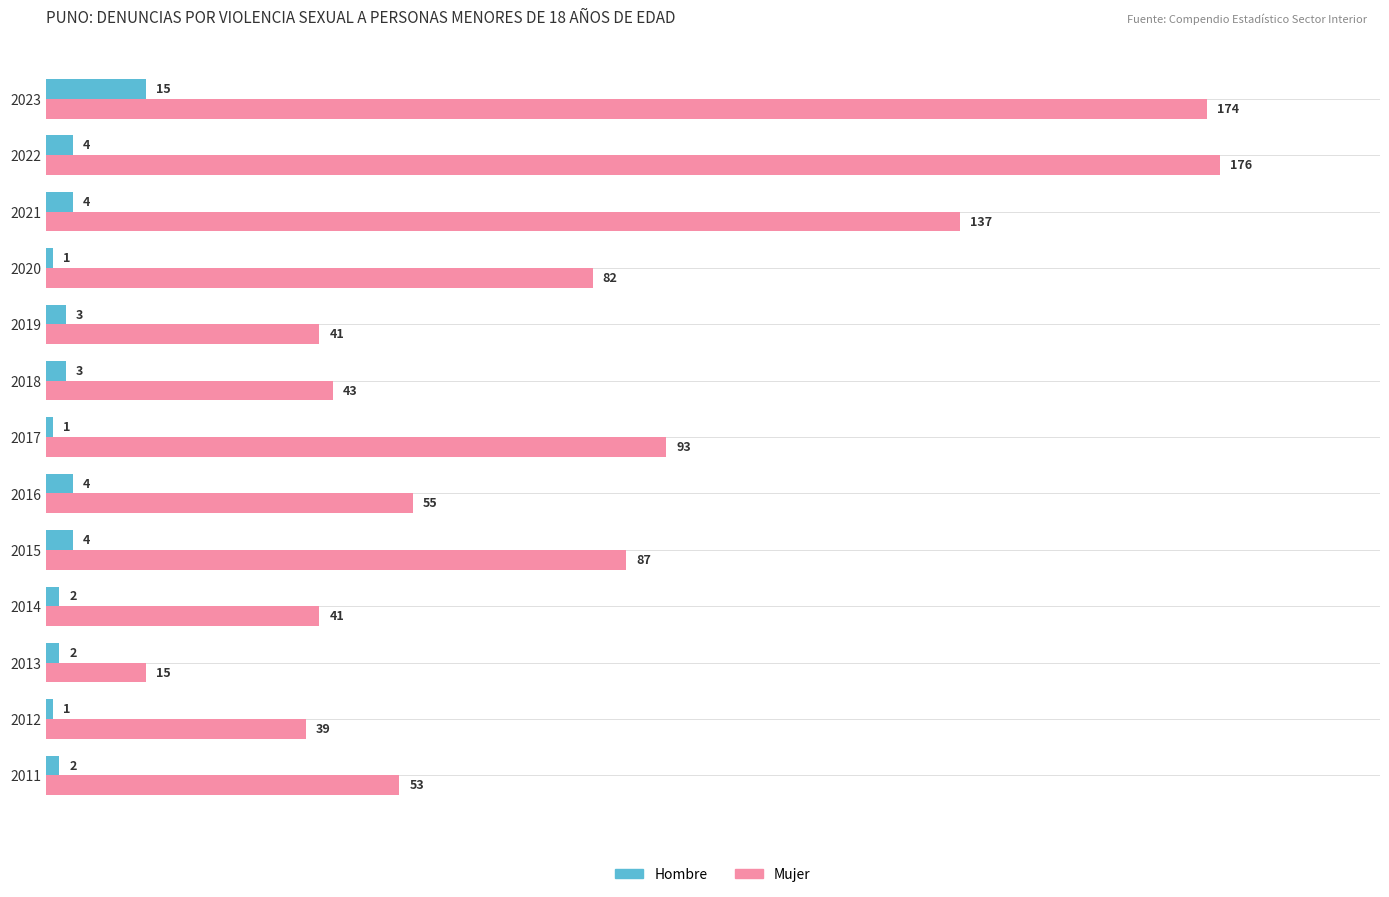

What is the smallest value displayed?

1